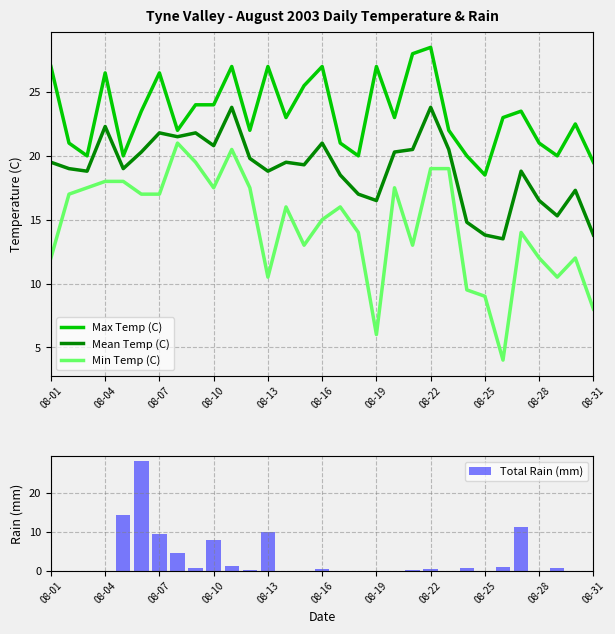

At which label does Max Temp (C) reach its minimum?

08-25